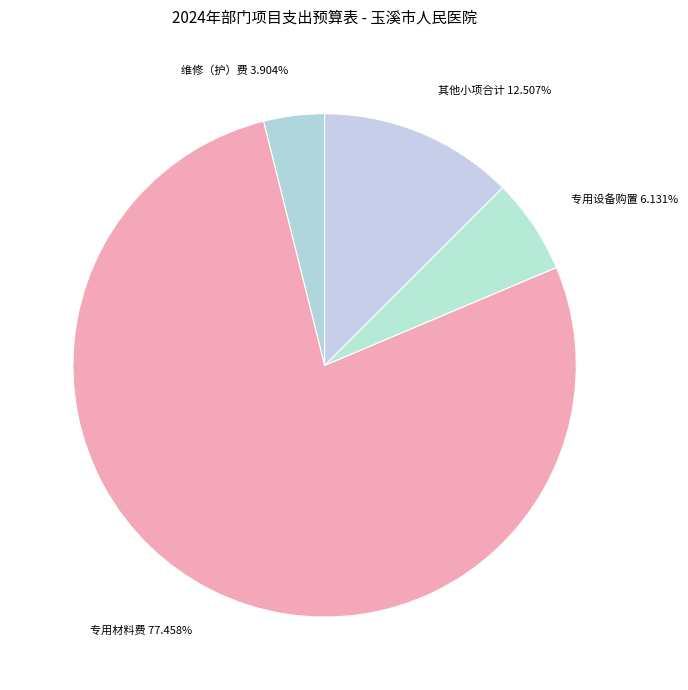

What is the majority slice?

专用材料费 77.458%